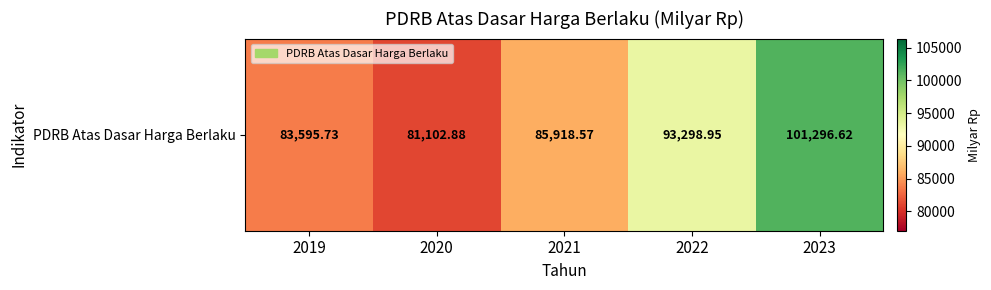

What is the difference between the second highest and second lowest values?

9703.2